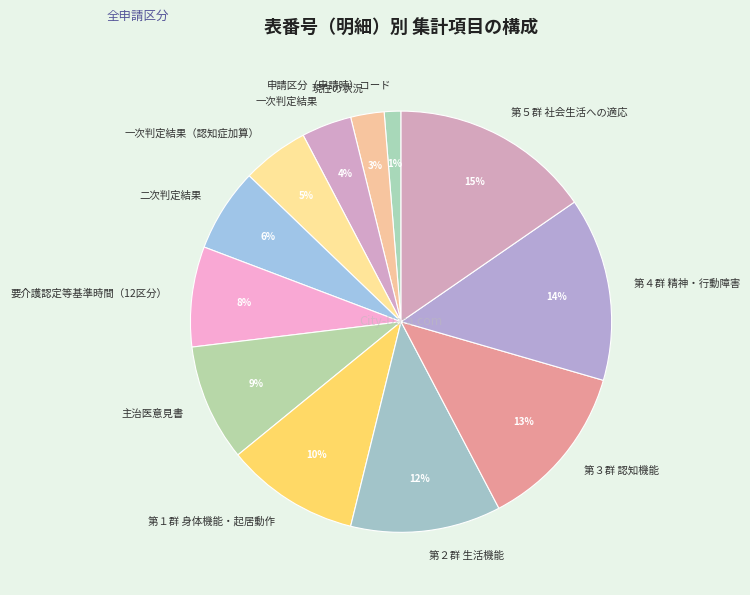

How many segments does this pie chart have?

12